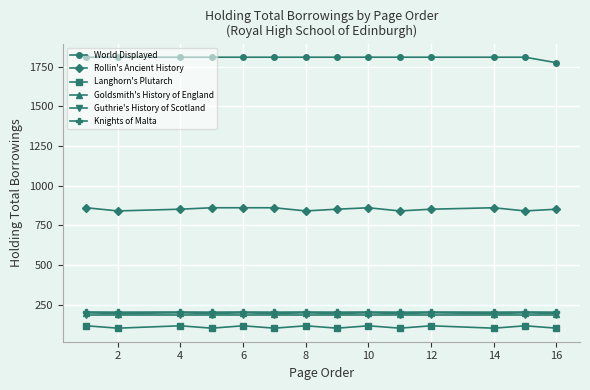

True or false: Knights of Malta and World Displayed intersect in this chart.

False